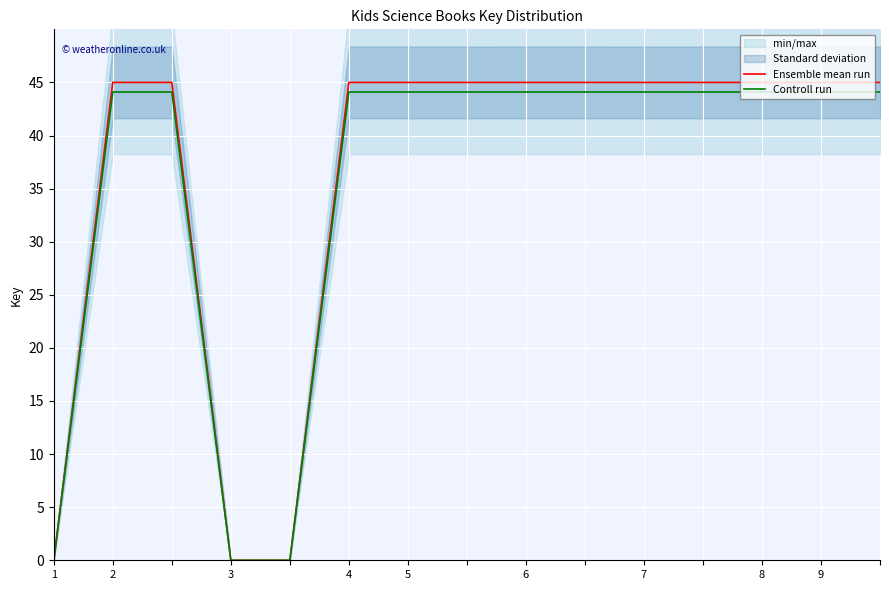

The Ensemble mean run series shows 45.0 at 9. True or false?

True